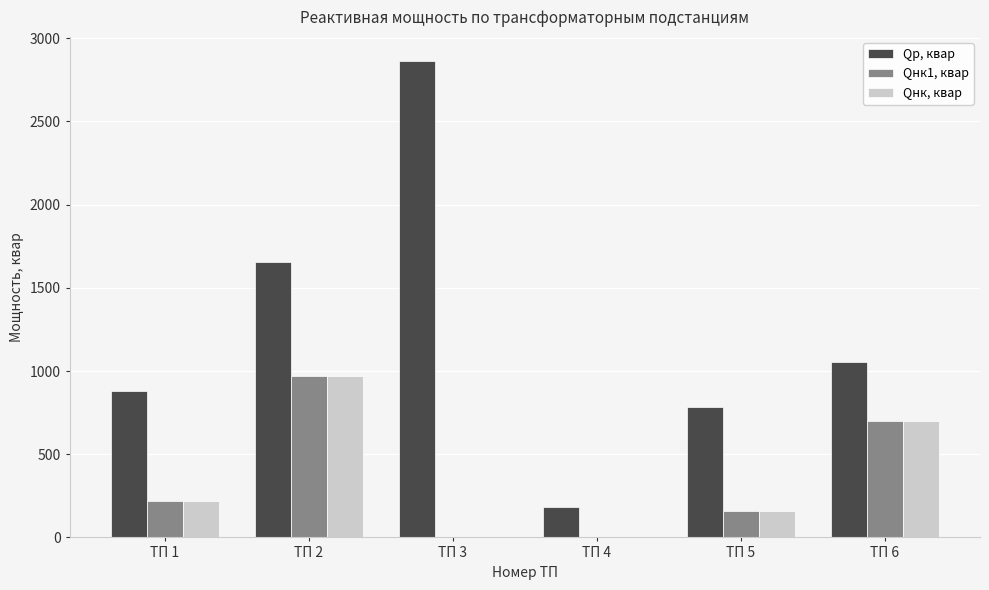

What is the spread (max minus min) of values at ТП 6?

355.2